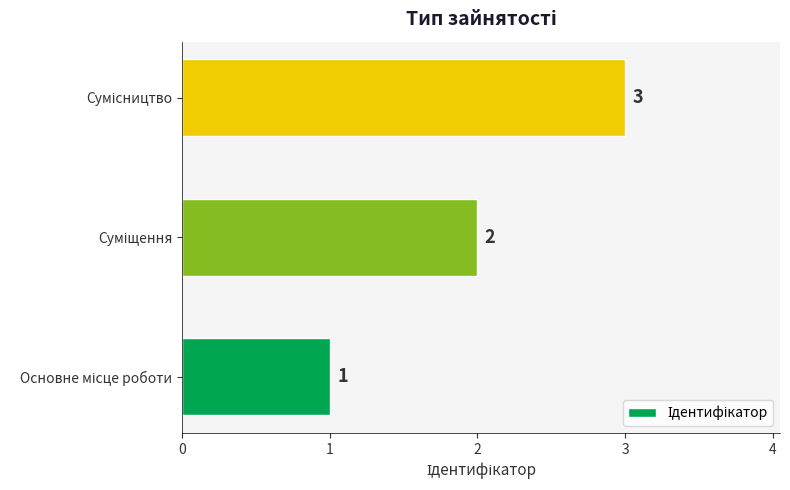

What is the sum of all values?

6